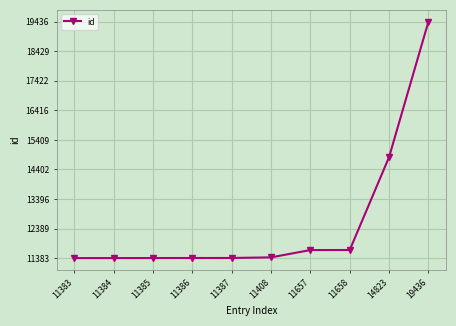

What is the change in value from 11387 to 11657?

+270